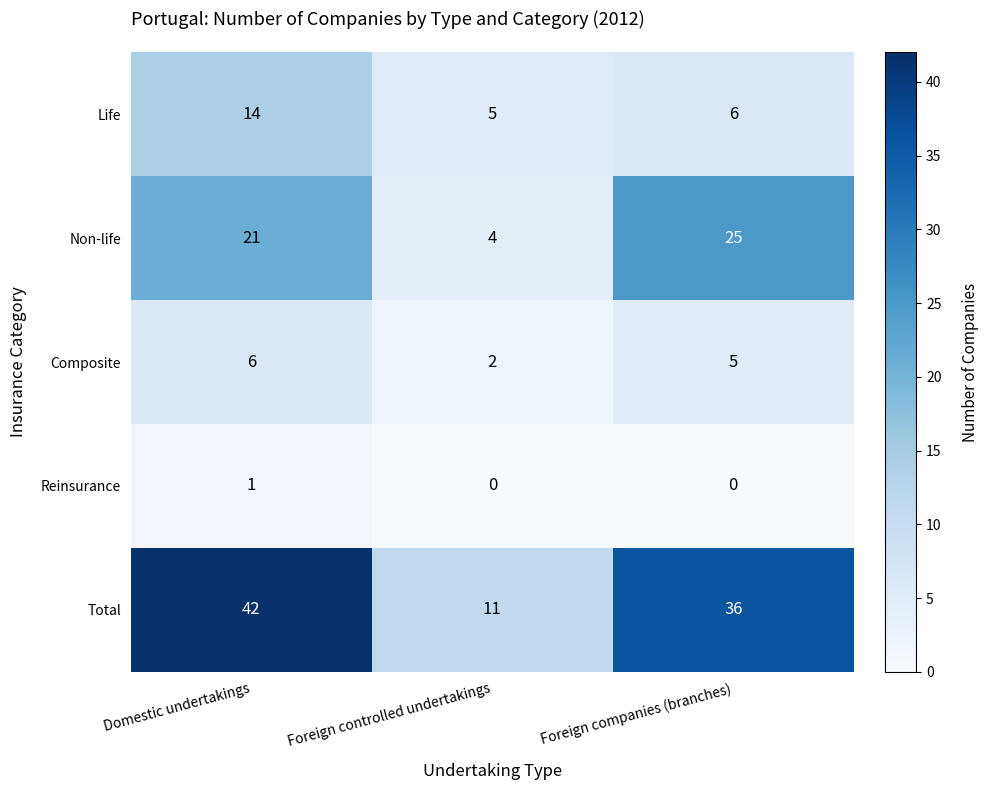

Count the Non-life values in the range 4 to 25.

3